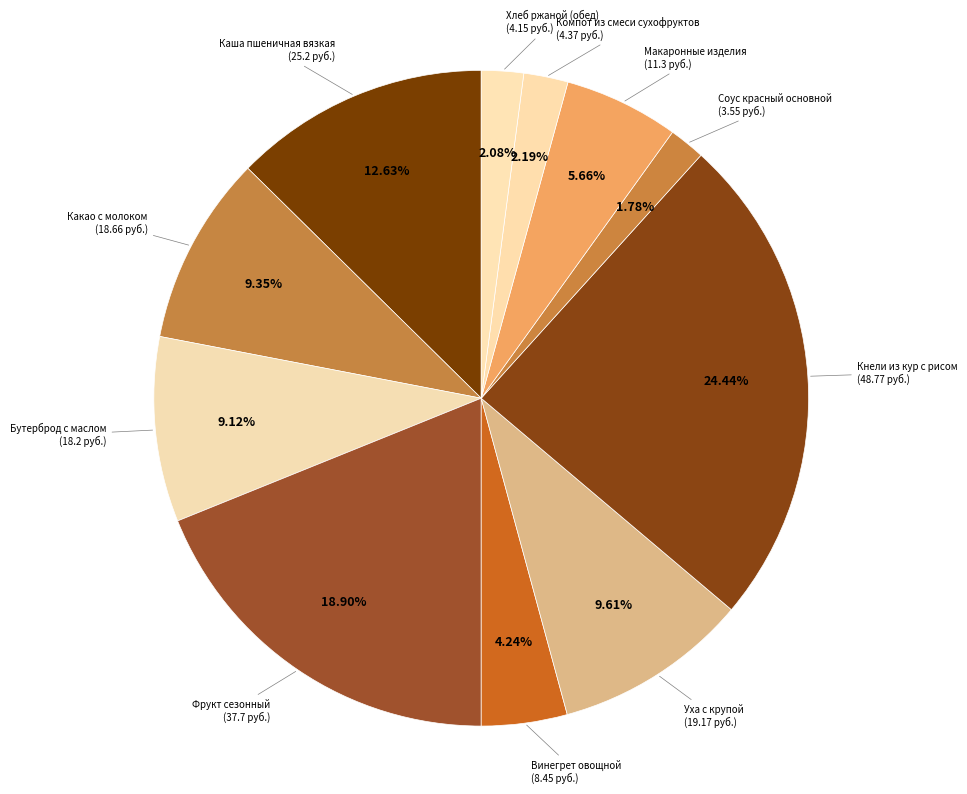

To the nearest percent, what is the difference between the largest and smallest slice percentages?

23%